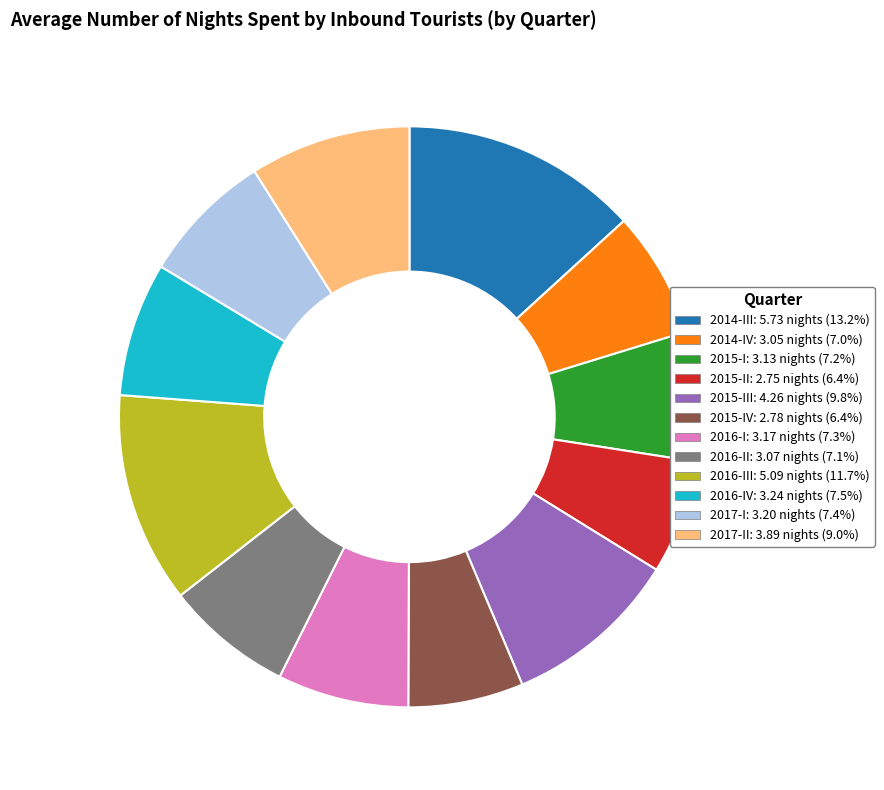

How many slices are in this pie chart?

12